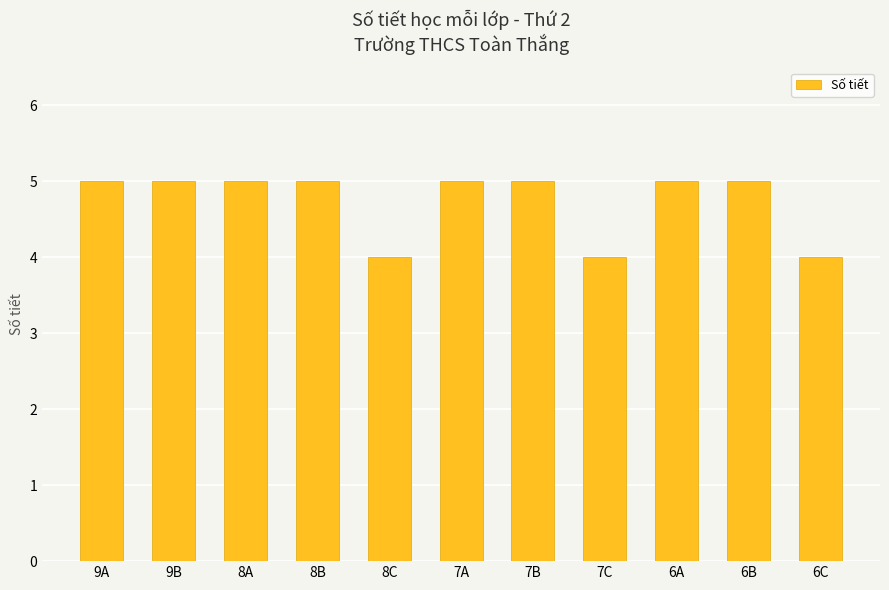

What is the approximate value at 6C?

4